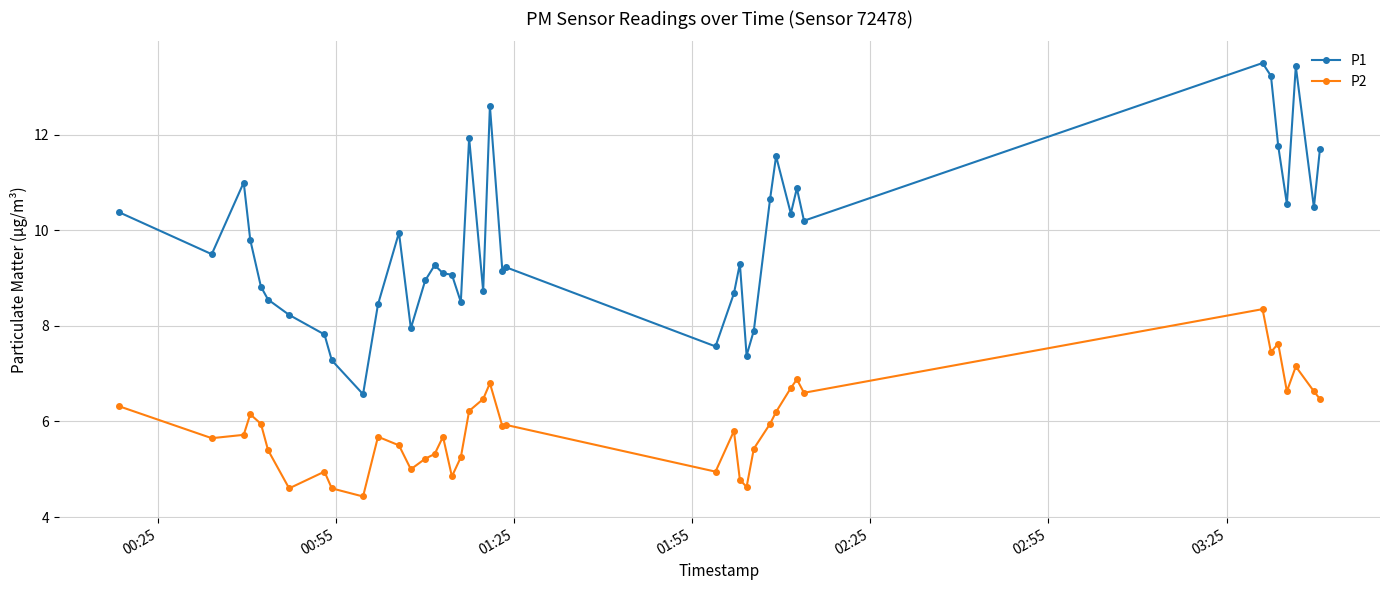

List the series in order of their overall mean, lowest first.

P2, P1